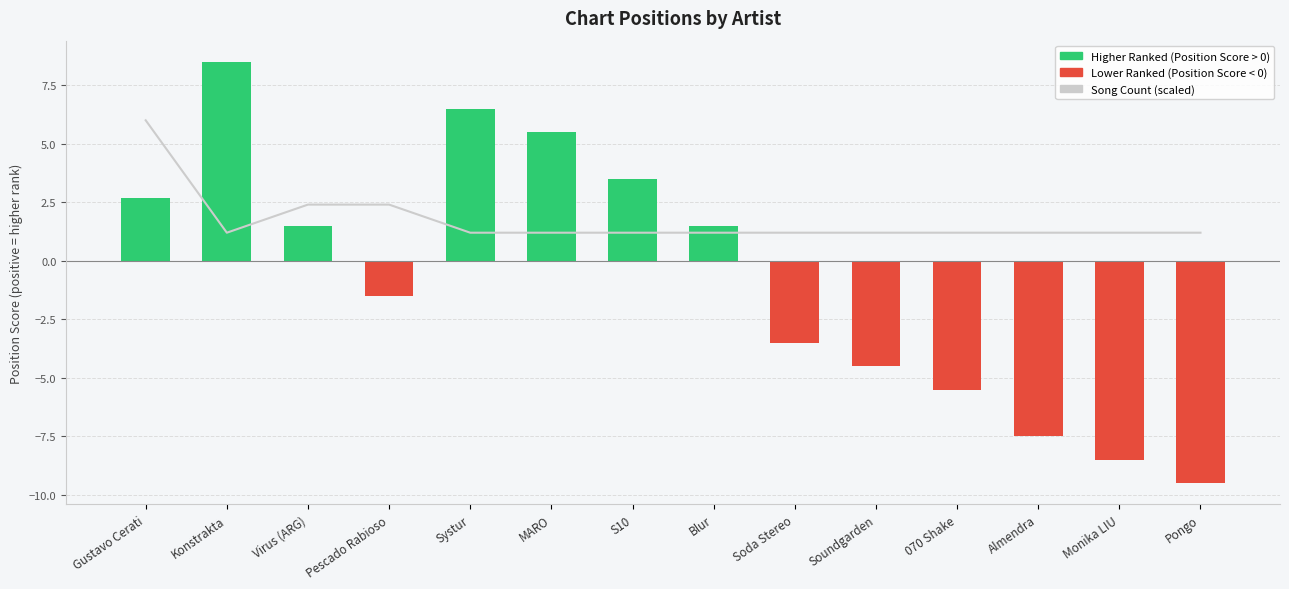

Are the bars horizontal?

No